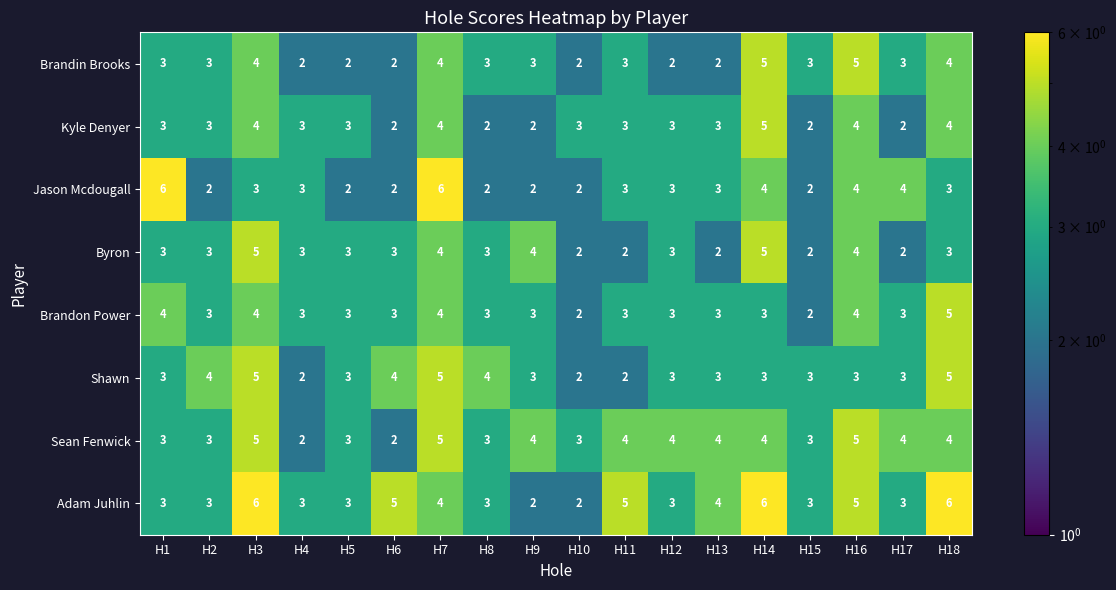

What is the greatest value displayed?

6